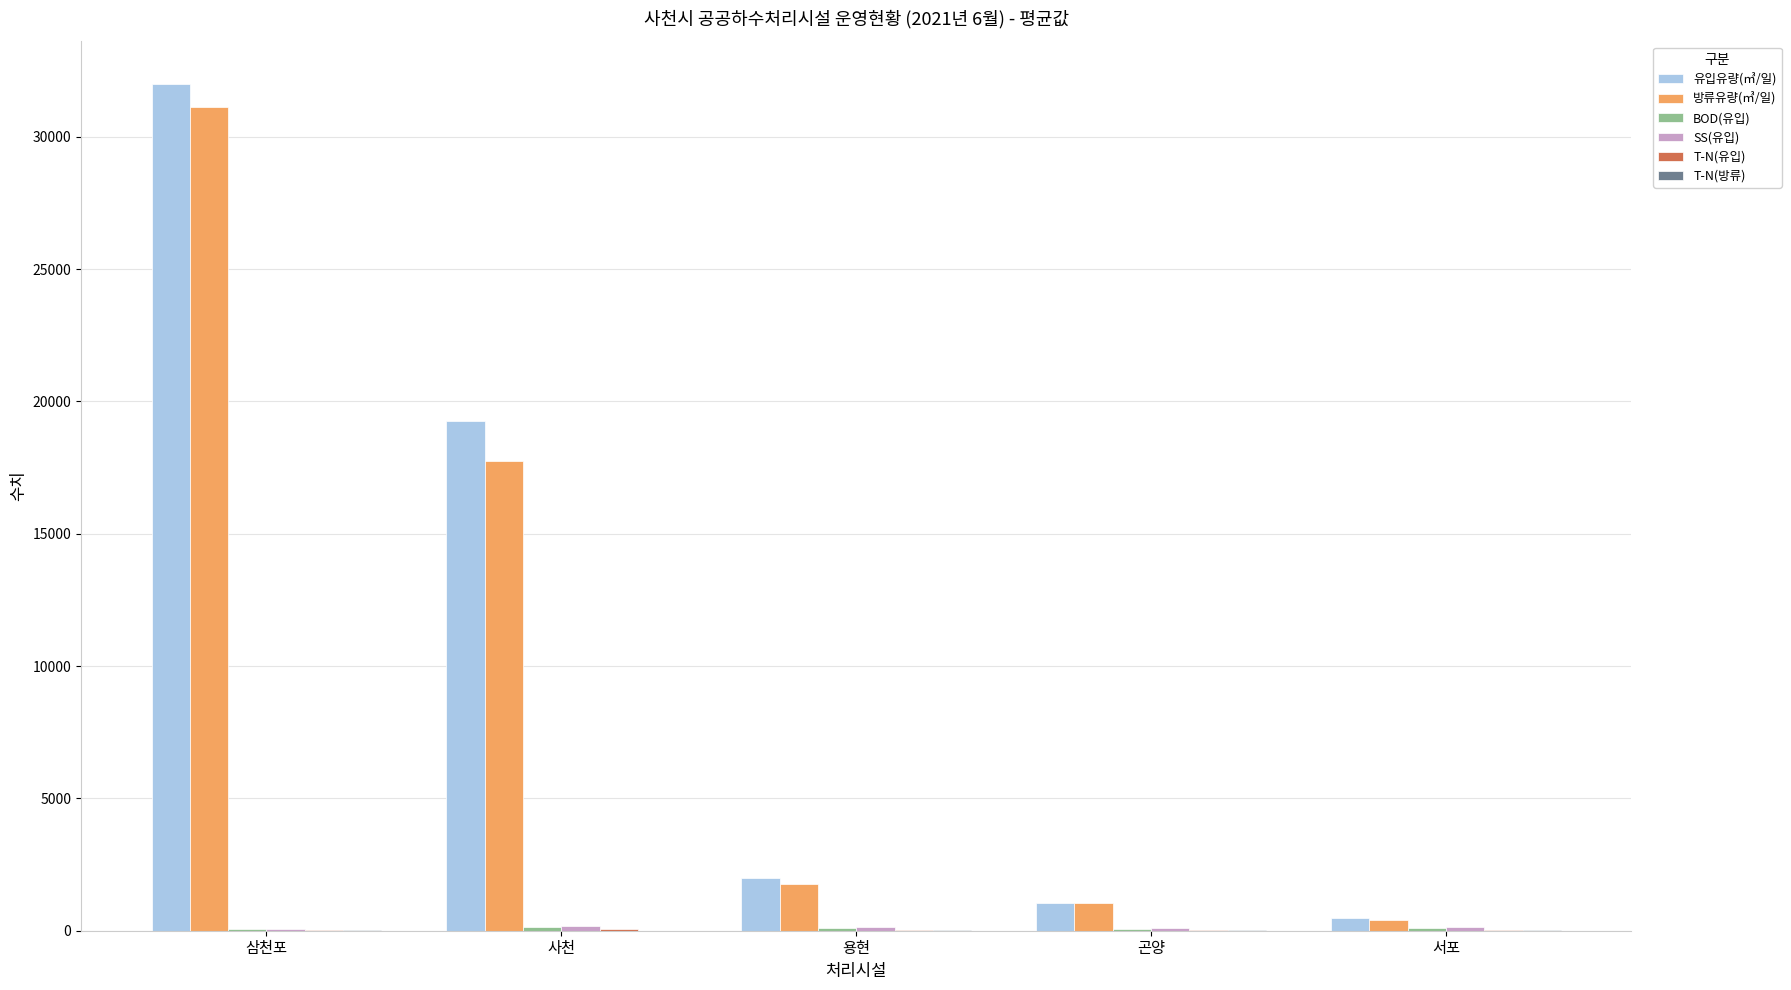

At which category is the sum across all series the highest?

삼천포